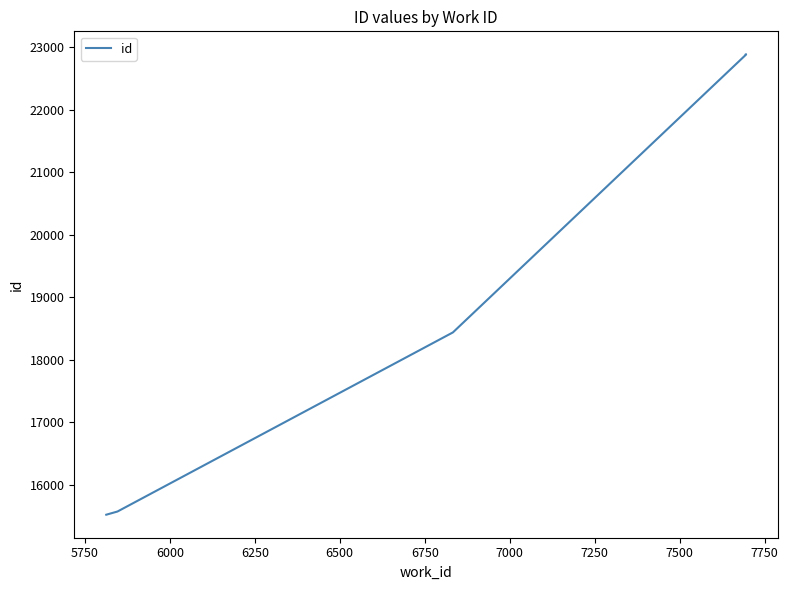

What is the difference between the maximum and minimum values?

7359